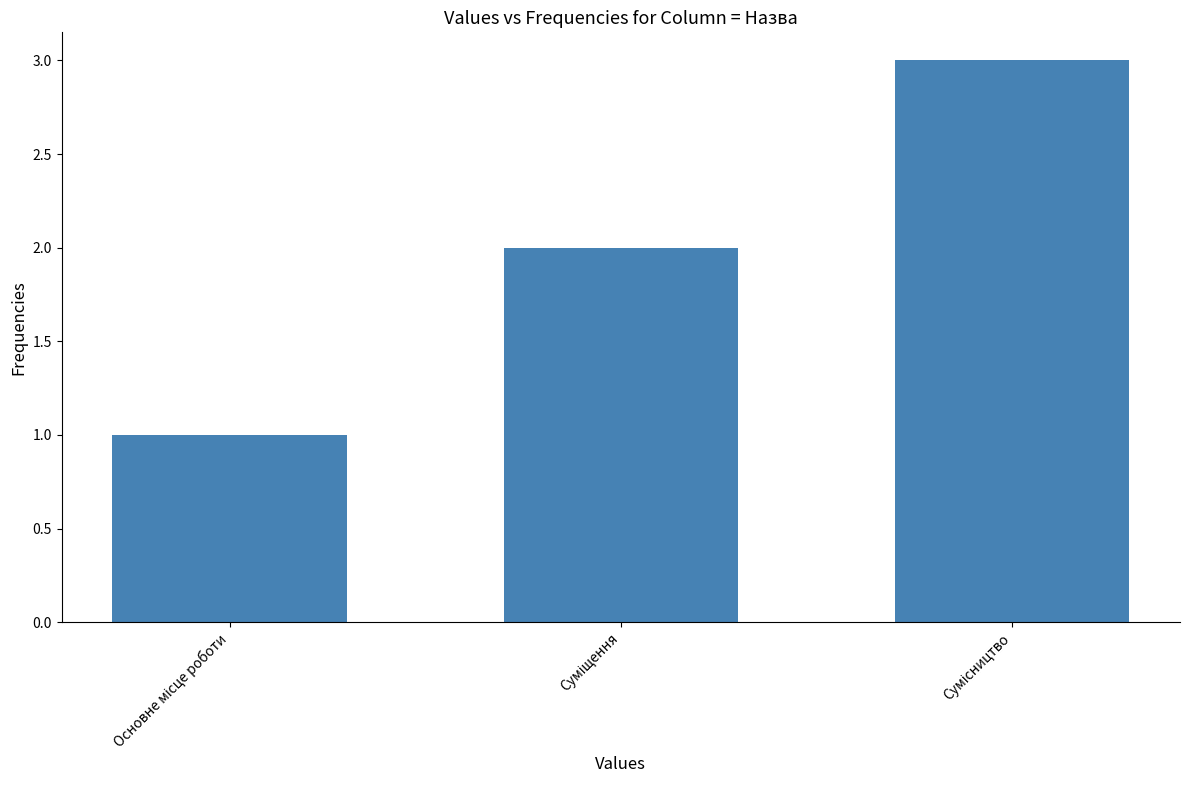

What is the difference between the second highest and minimum values?

1